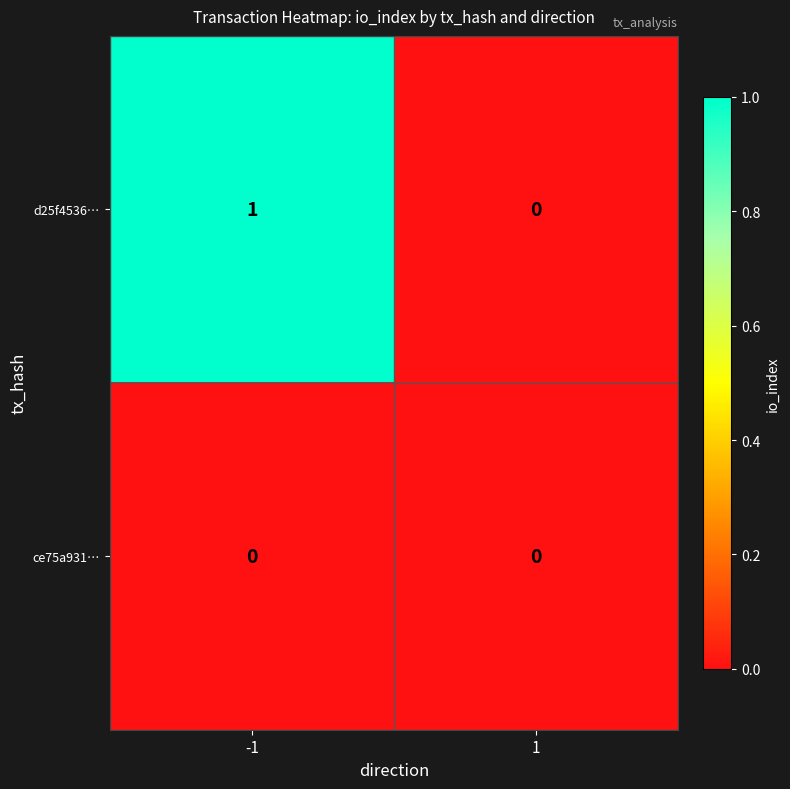

Is the value of ce75a931… at 1 greater than the value of d25f4536… at -1?

No